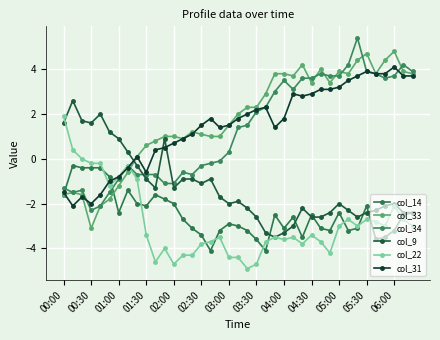

How many lines are shown in the chart?

6